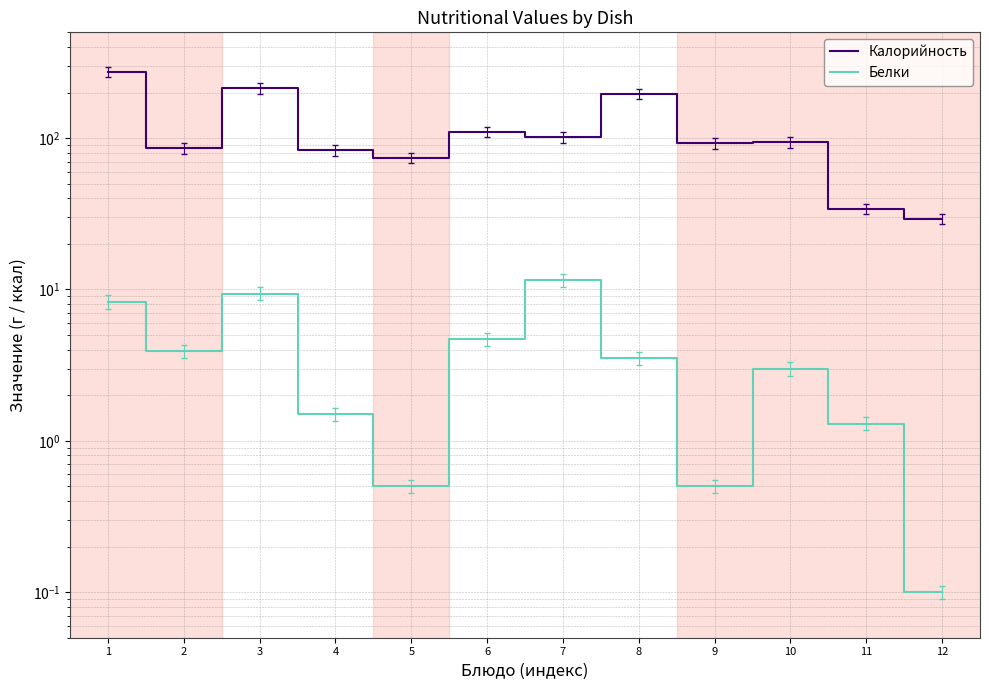

What is the total value across all series at 11?

35.5